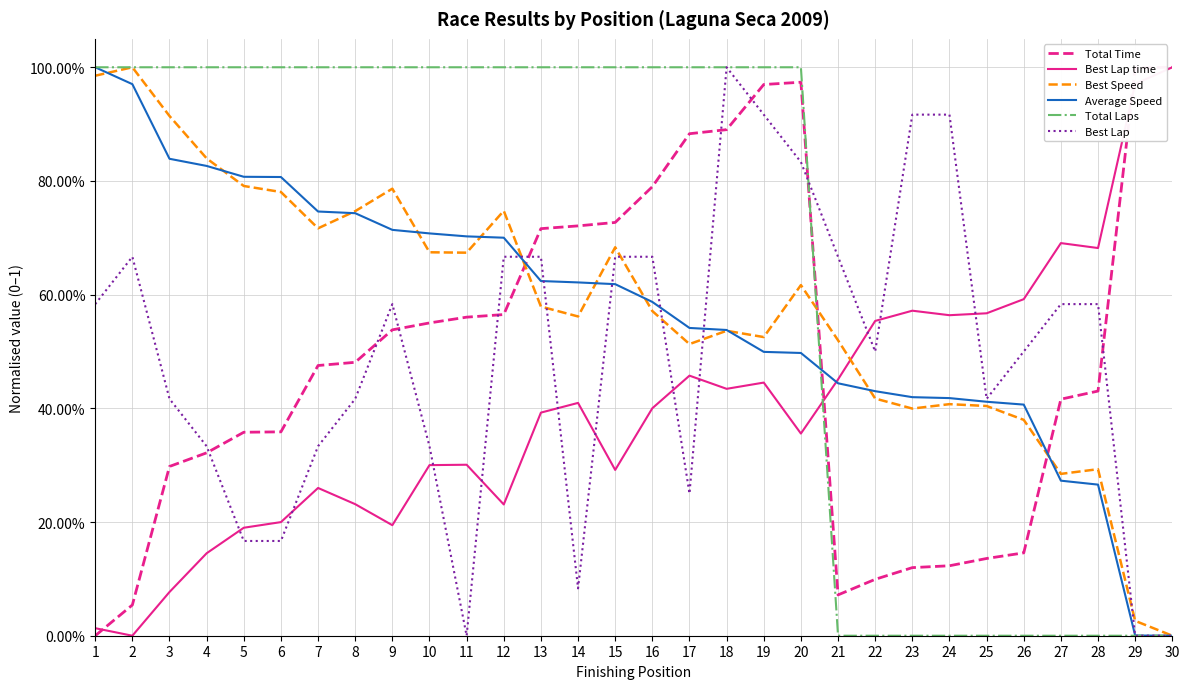

True or false: Total Time and Average Speed cross at least once.

True